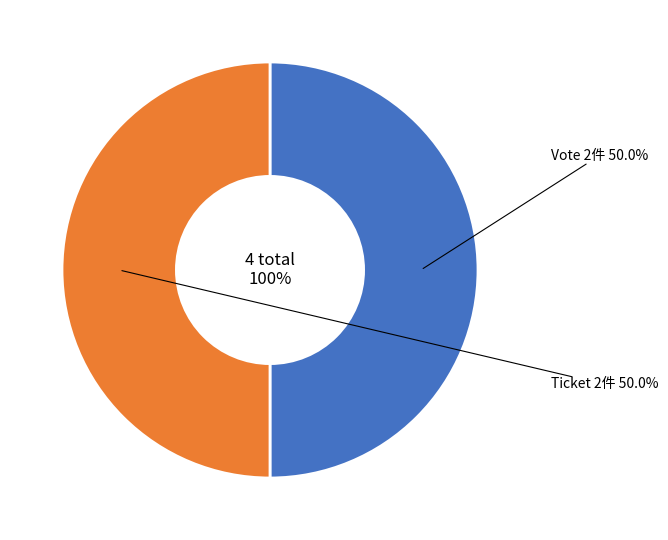

How many segments does this pie chart have?

2